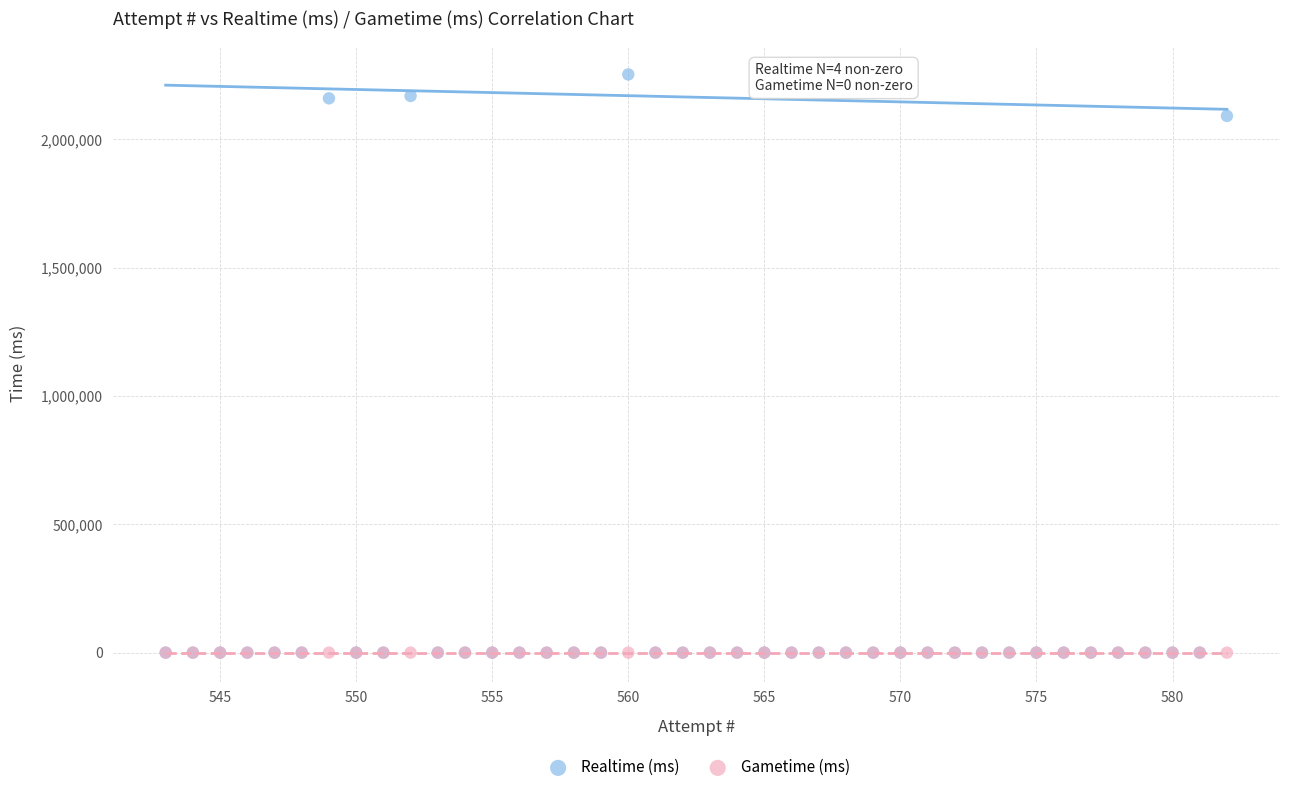

Which series reaches the maximum Y coordinate?

Realtime (ms)